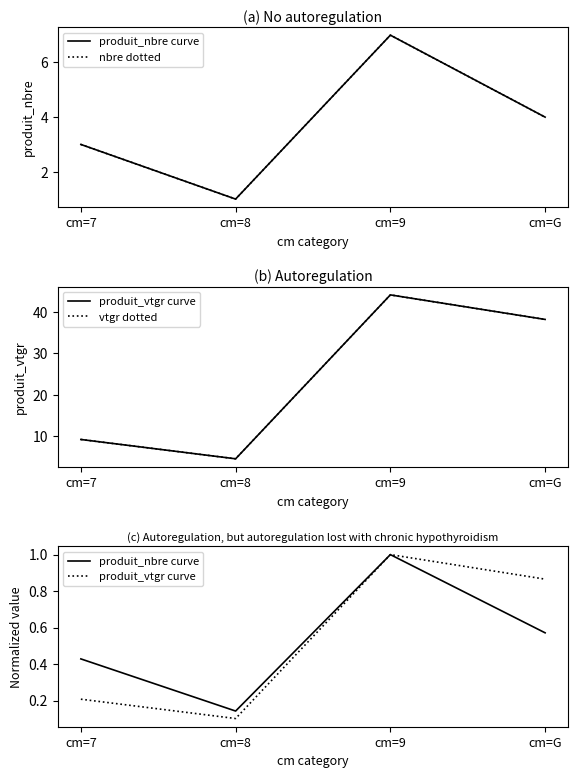

Where is the first local maximum for vtgr dotted?

cm=9